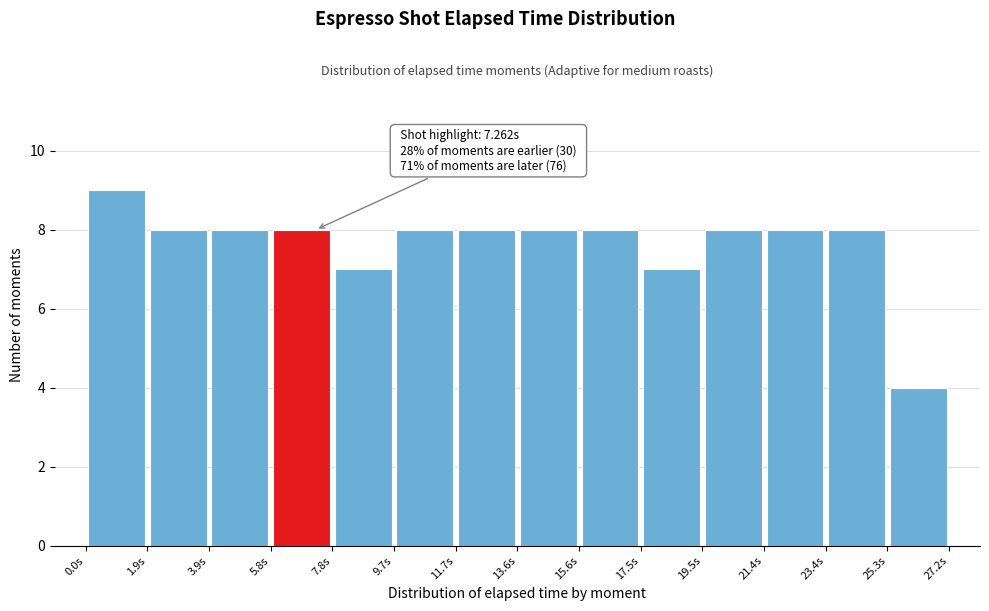

Over which range of the x-axis is the bar tallest?

0.0 to 2.0